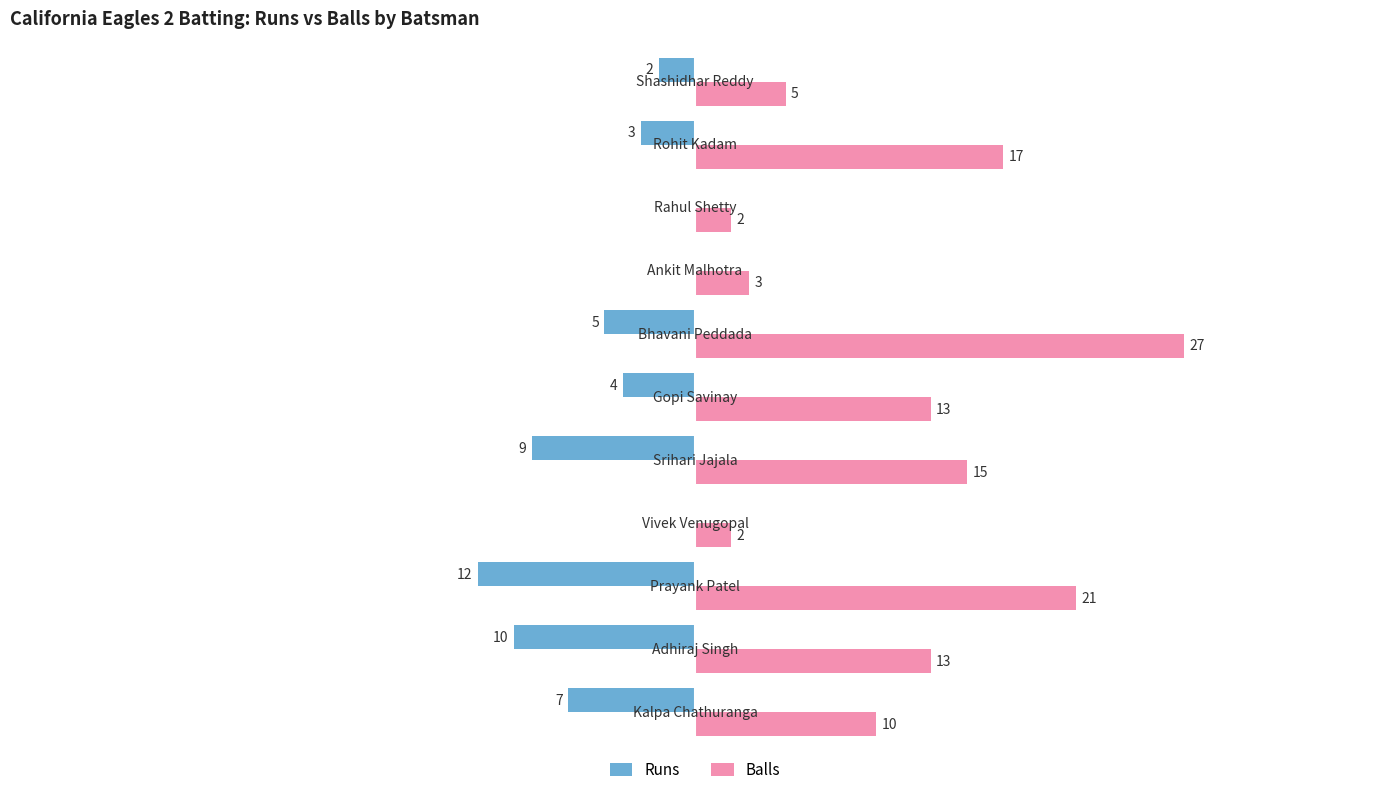

Which series has the largest total across all categories?

Balls